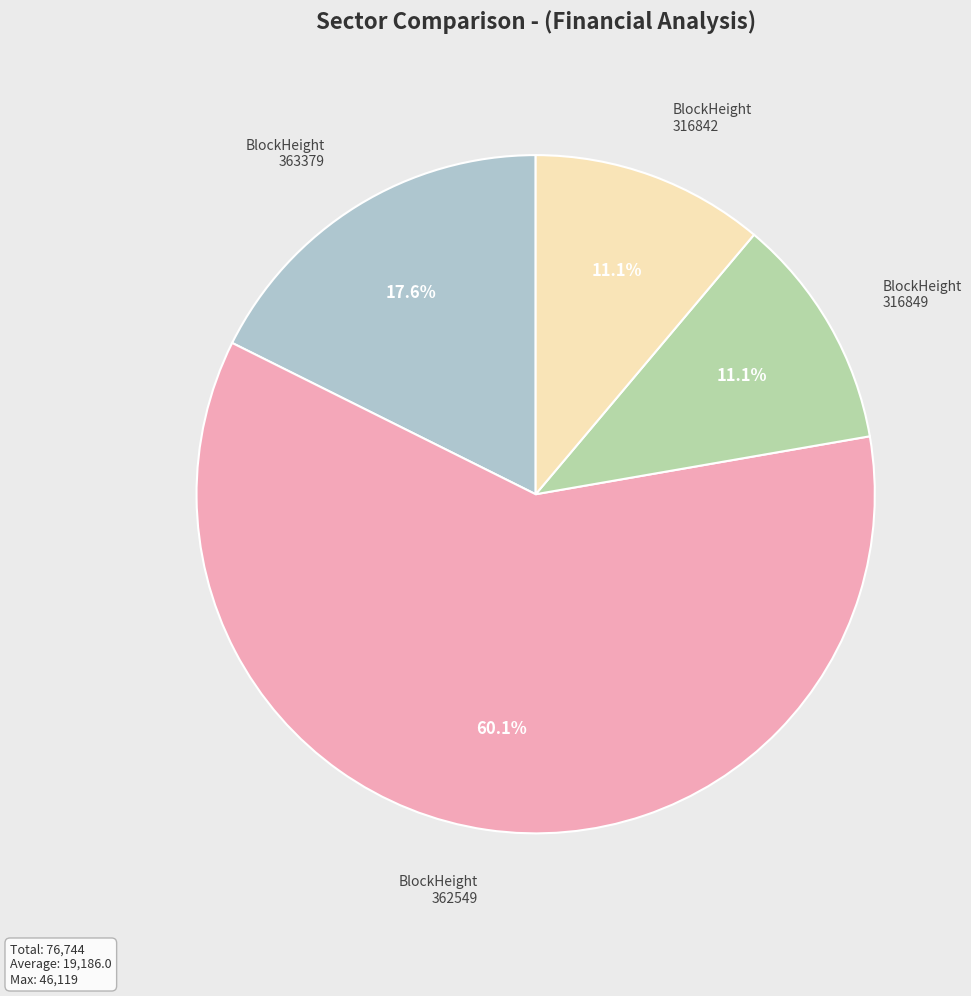

Which has a higher value, BlockHeight 316849 or BlockHeight 362549?

BlockHeight 362549